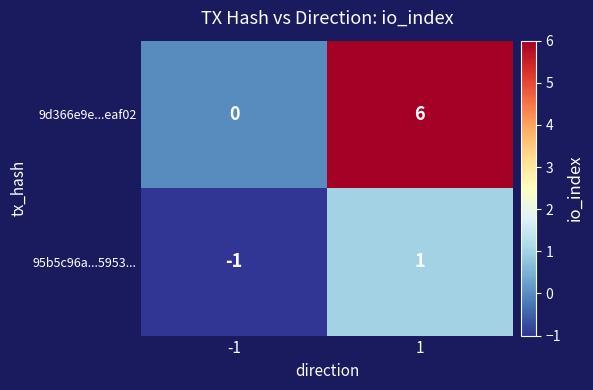

Which series changed the most between -1 and 1?

9d366e9e...eaf02